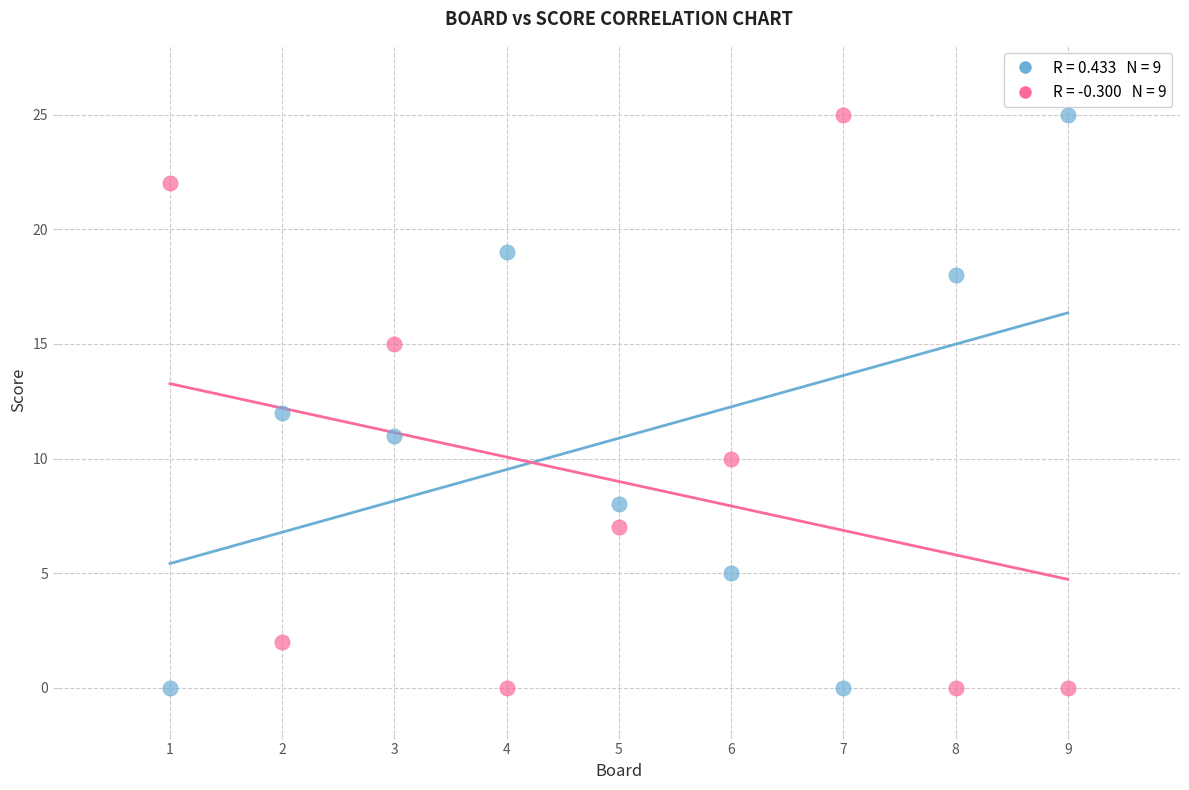

Across all data points, what is the range of Y values (max minus min)?

25